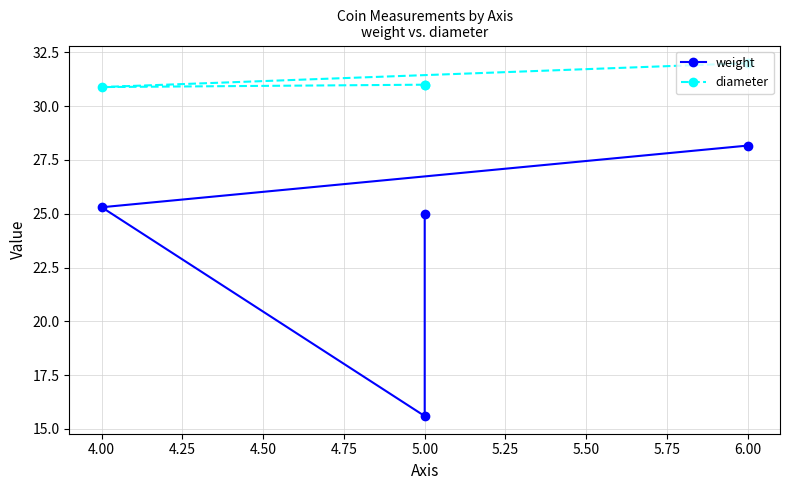

True or false: diameter has more than 2 interior local peaks.

False